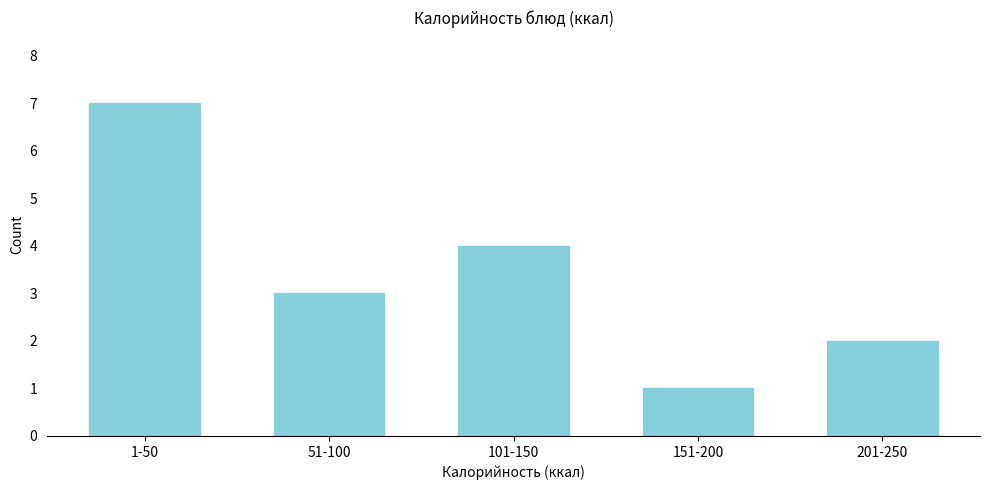

Reading left to right, extract all data points from this chart.

1-50=7	51-100=3	101-150=4	151-200=1	201-250=2